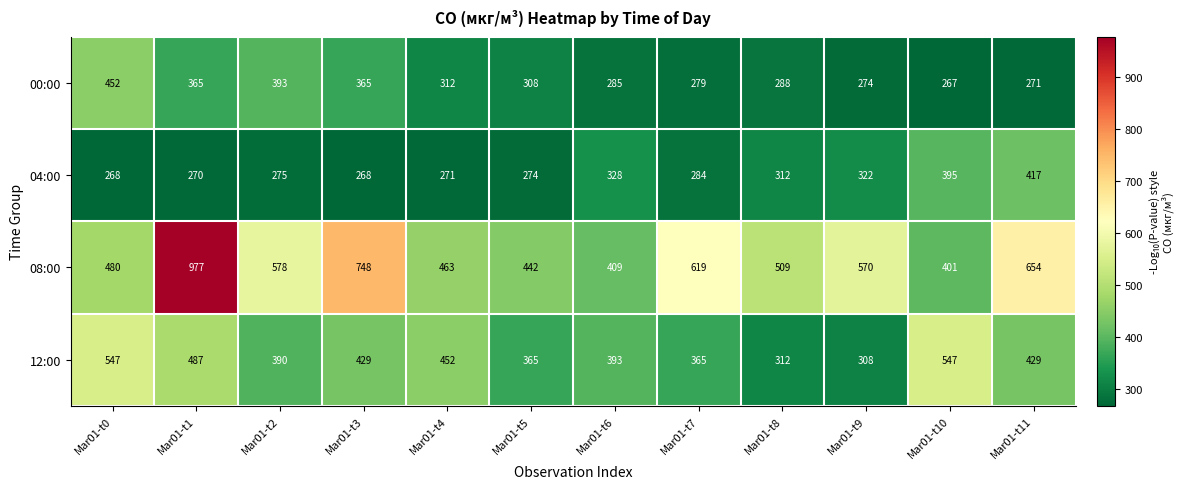

Is it true that 08:00 equals 480 at Mar01-t0?

True